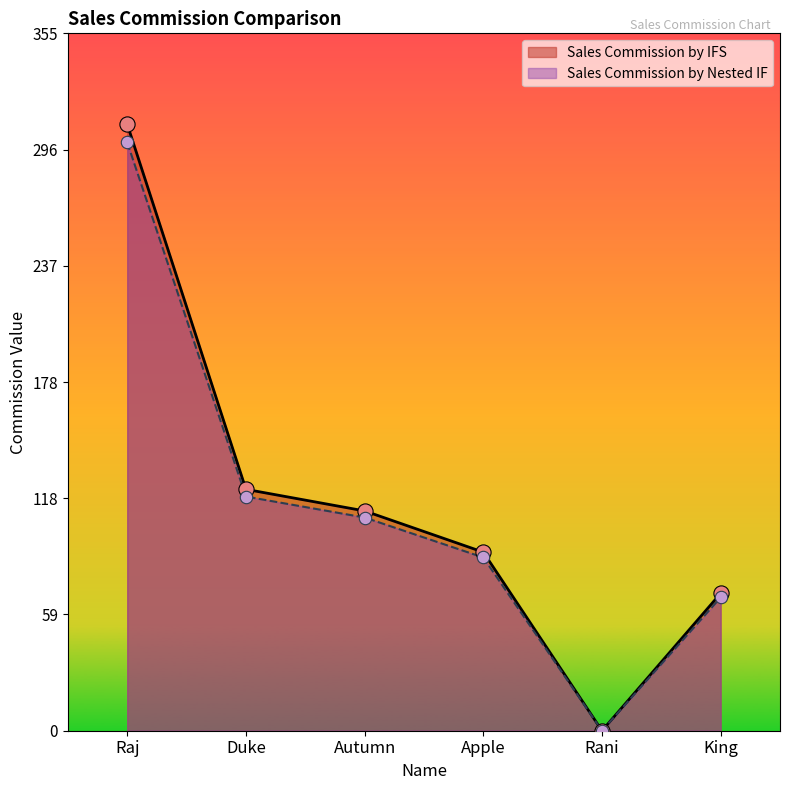

Is the value of Sales Commission by Nested IF at Raj greater than the value of Sales Commission by IFS at Duke?

Yes